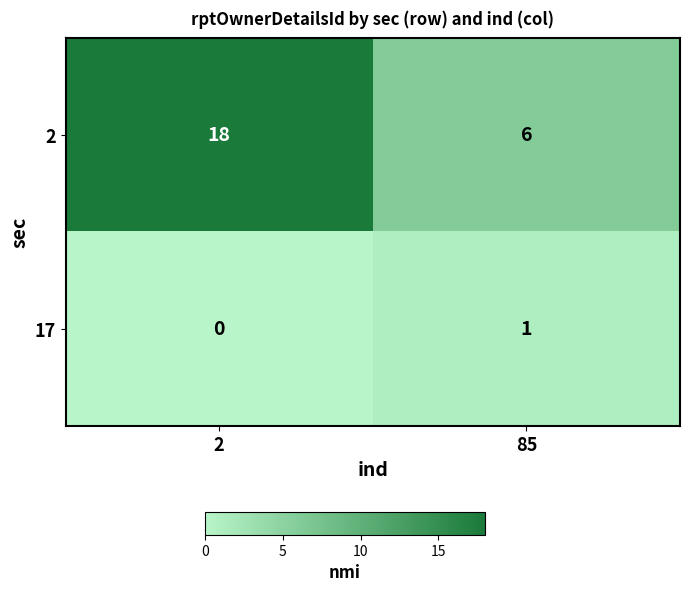

Reading left to right, extract all data points from this chart.

2: 18	6
17: 0	1